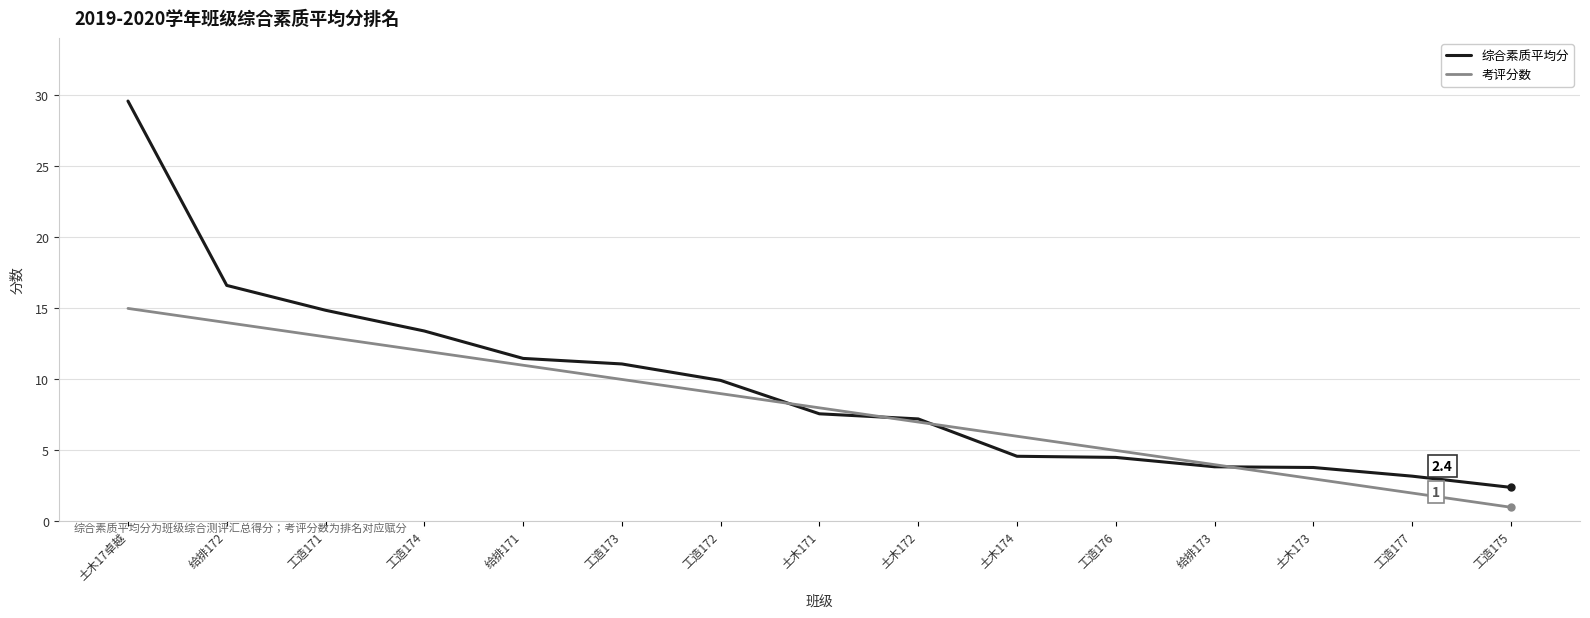

Between 土木171 and 工造176, which series saw the biggest shift?

综合素质平均分